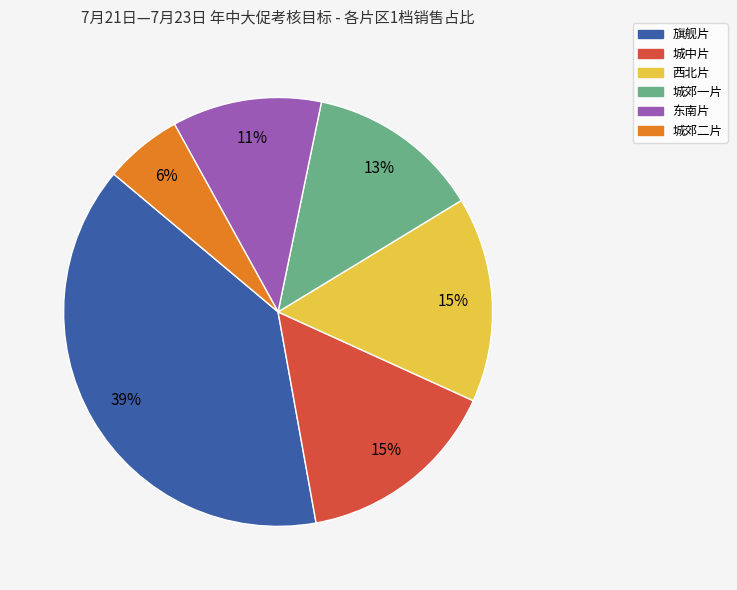

Is it true that 旗舰片 is 39% of the pie?

True